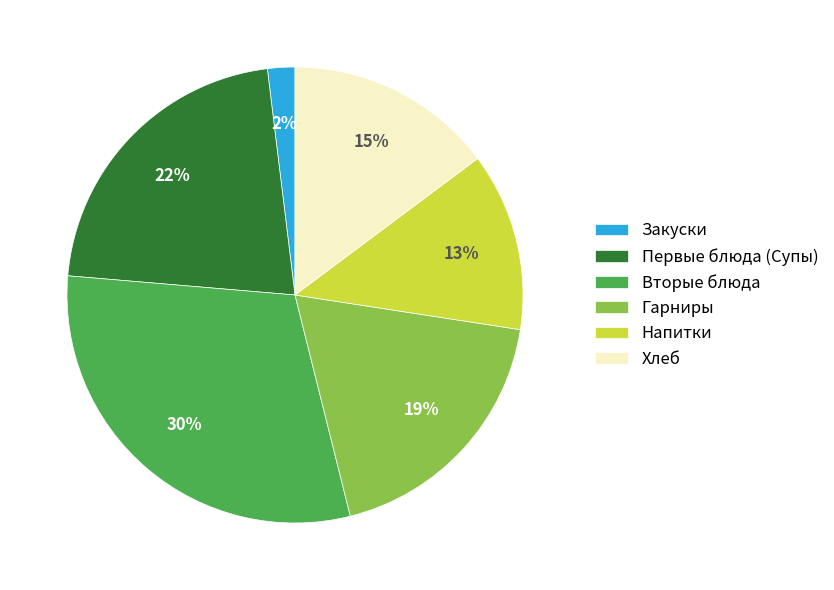

Do Вторые блюда and Закуски together represent more than half of the pie?

No